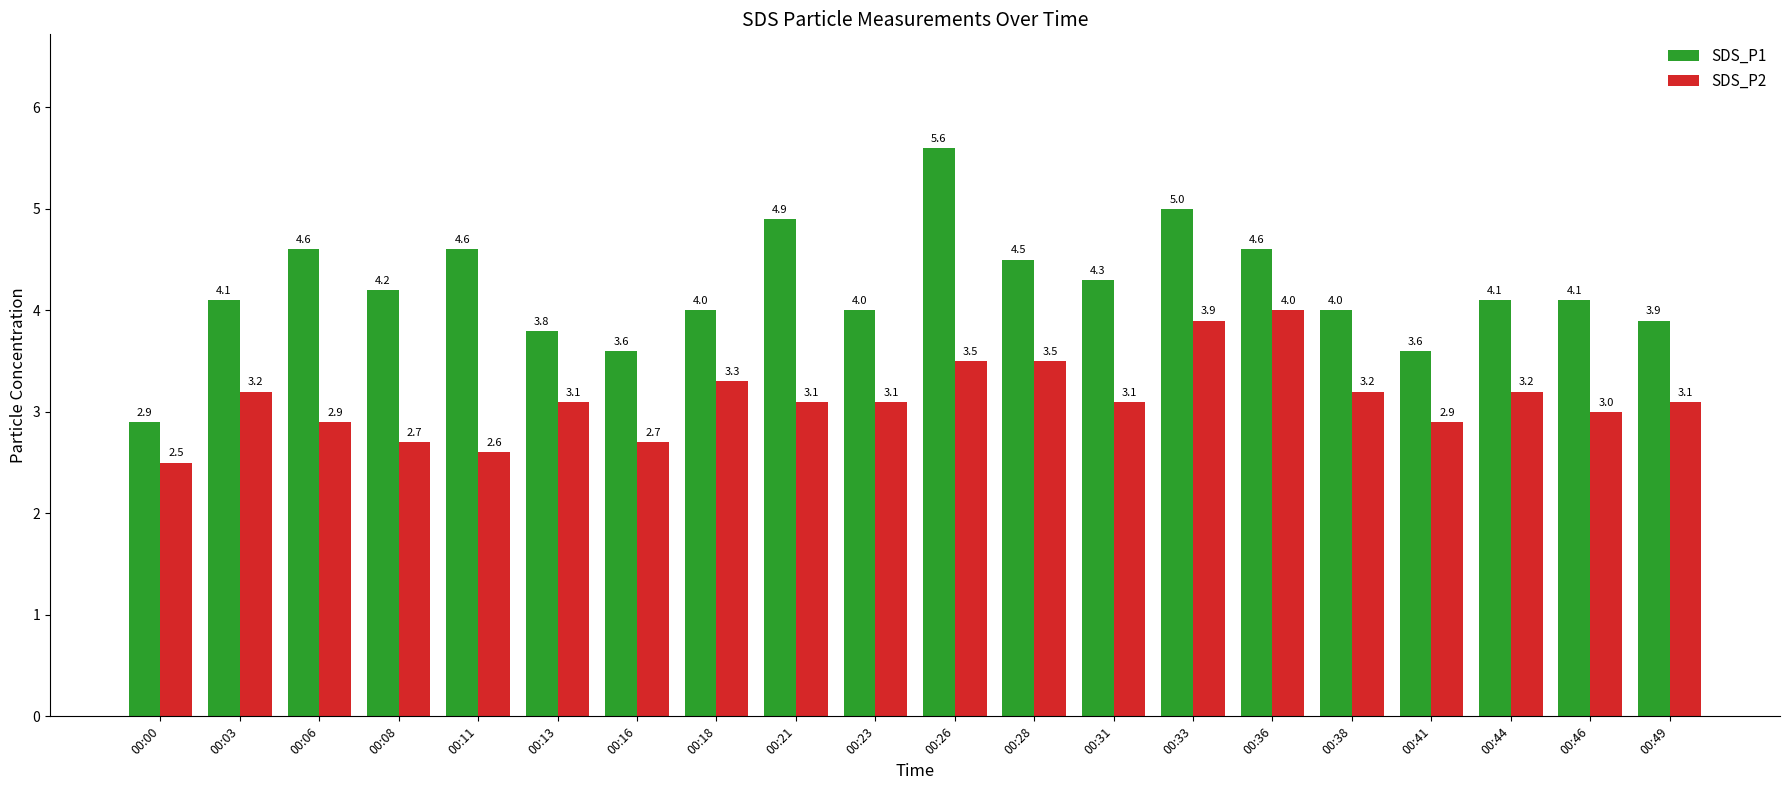

What is the total value across all series at 00:11?

7.2